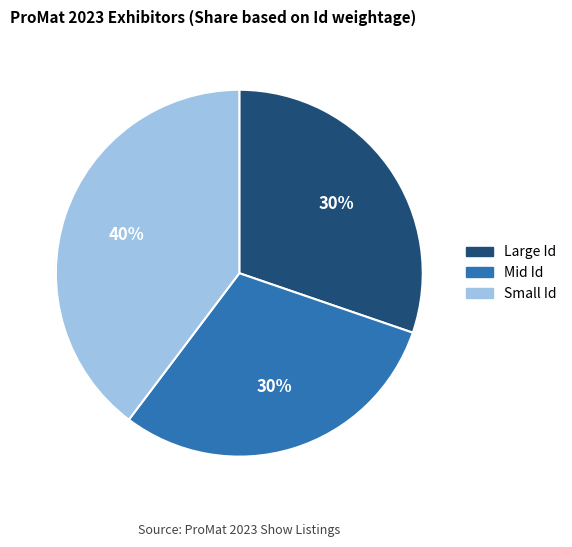

To the nearest percent, what is the difference between the largest and smallest slice percentages?

10%